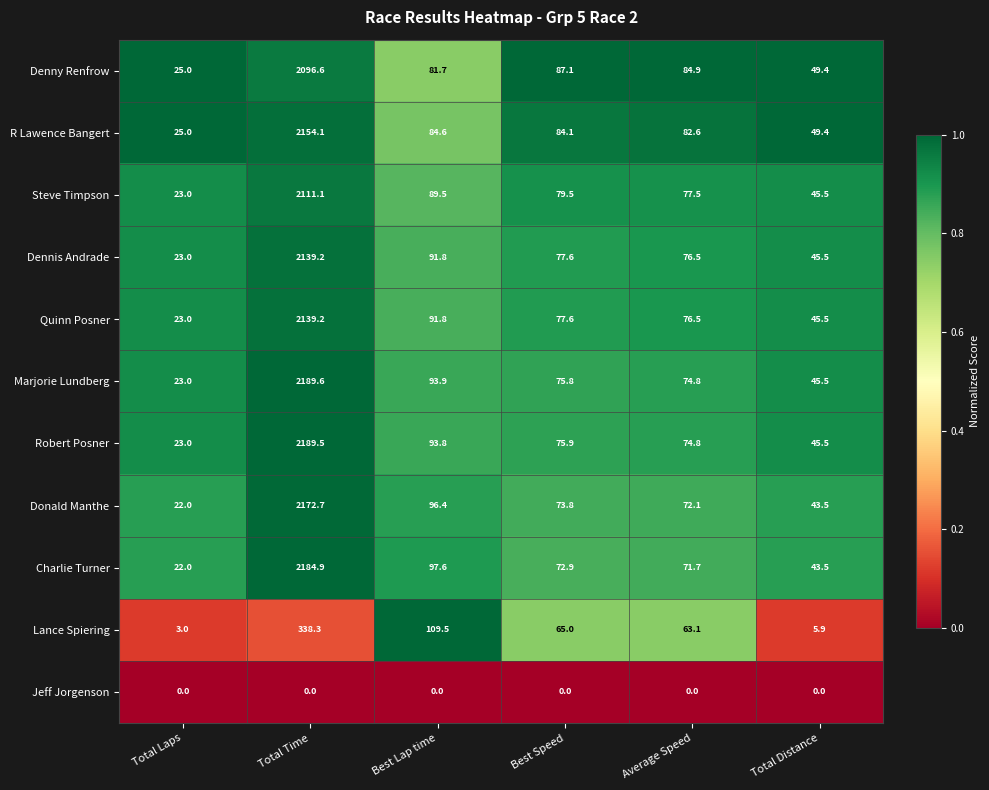

Between Best Speed and Total Distance, which series saw the biggest shift?

Lance Spiering